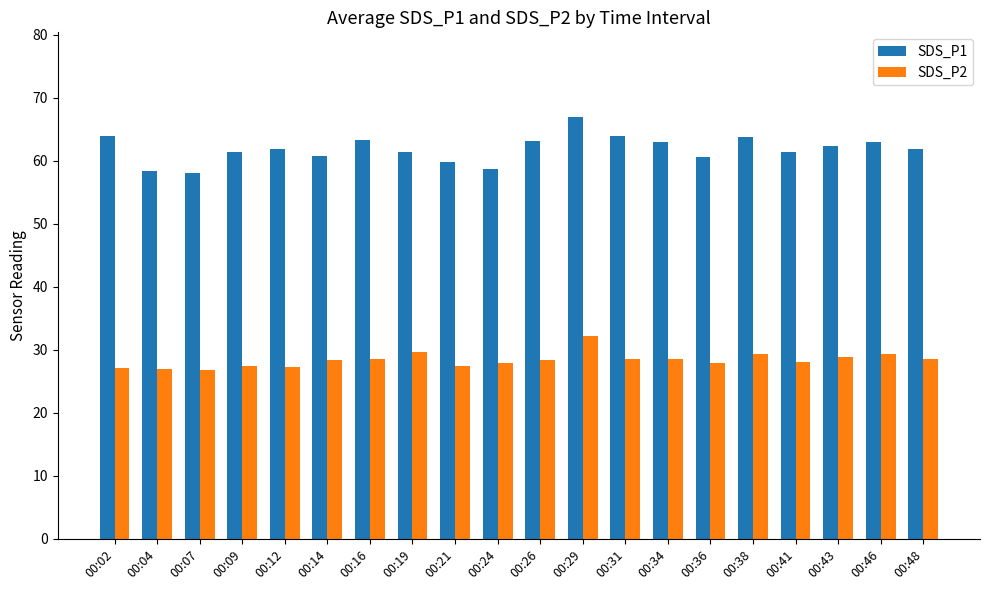

What is the sum of all SDS_P1 values?

1237.6